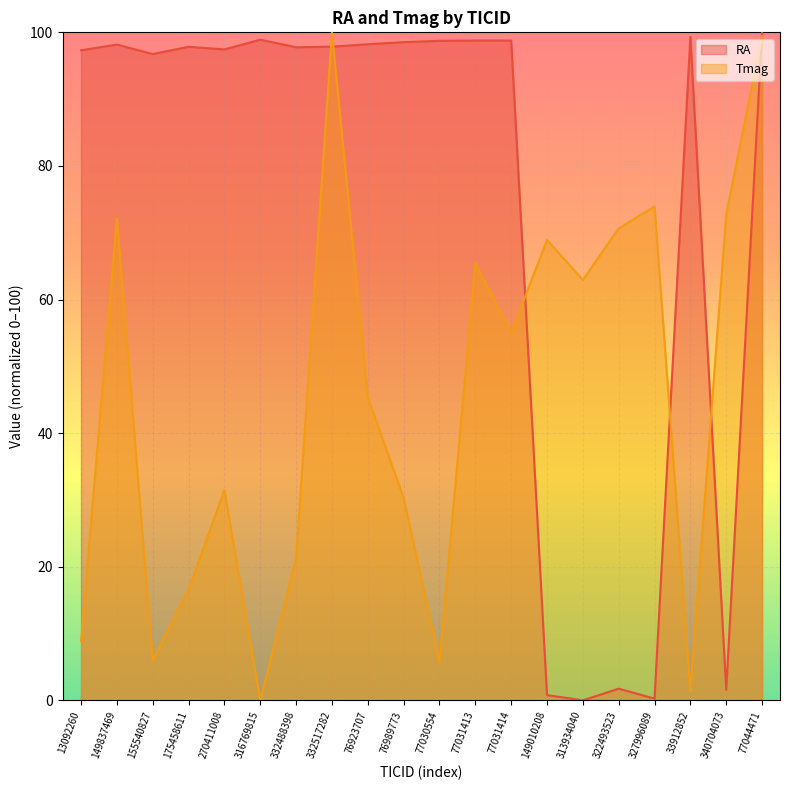

How many values in the RA series exceed 97?

14